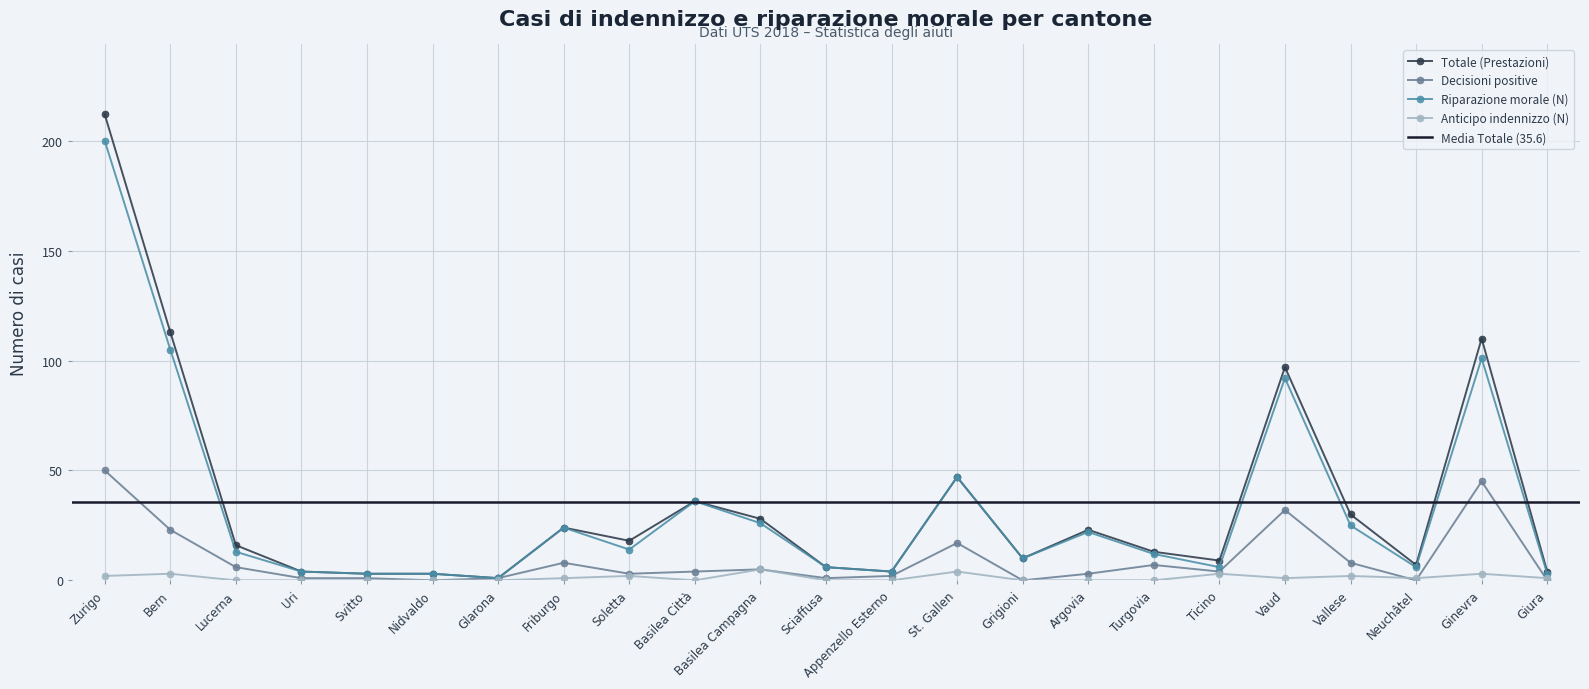

List the series in order of their peak value, lowest first.

Anticipo indennizzo (N), Decisioni positive, Riparazione morale (N), Totale (Prestazioni)